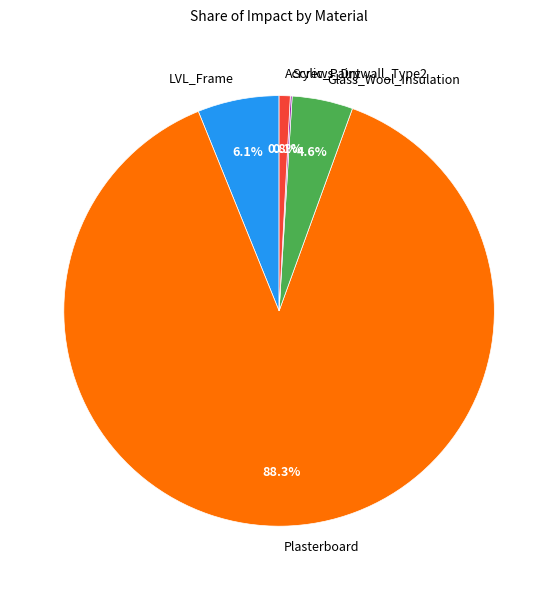

Between Plasterboard and LVL_Frame, which is larger?

Plasterboard